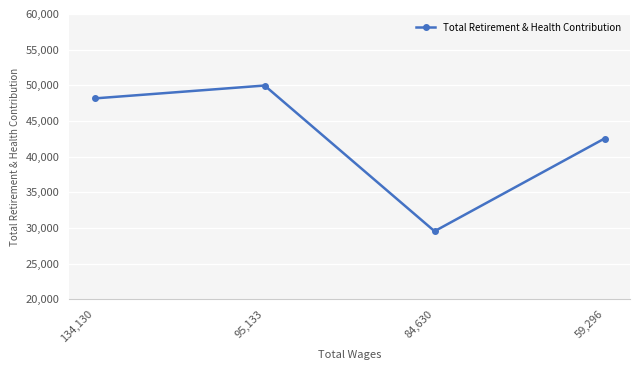

Does the chart display data point markers on the line(s)?

Yes